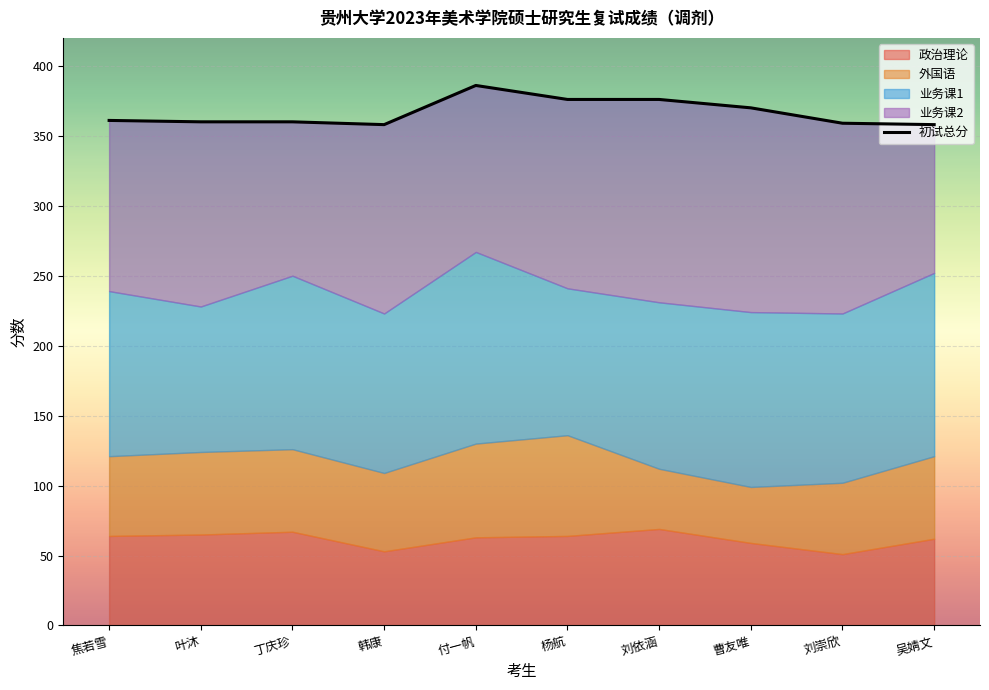

At which label does the data first exceed 361?

付一帆